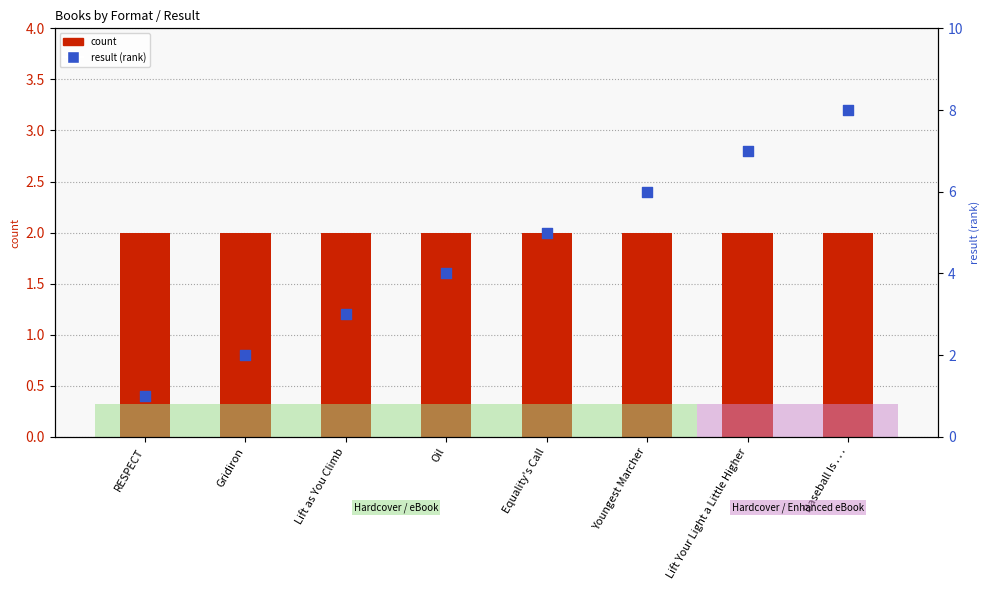

What are all the series names shown in the legend?

count, result (rank)